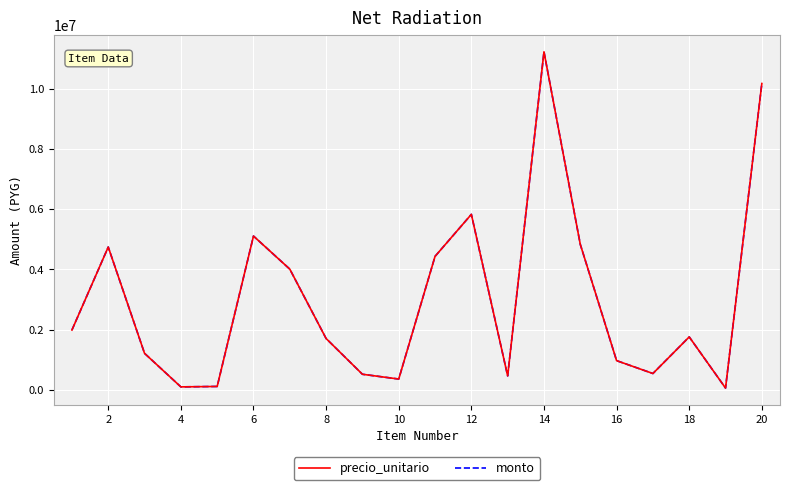

Reading right to left, transcribe all the data shown in this chart.

precio_unitario: 10166910	64675	1760792	547250	974116	4831650	11218625	467660	5826720	4432725	363872	522379	1707646	4009452	5106398	117966	103820	1215775	4742378	1990000
monto: 10166910	64675	1760792	547250	974116	4831650	11218625	467660	5826720	4432725	363872	522379	1707646	4009452	5106398	117966	103820	1215775	4742378	1990000